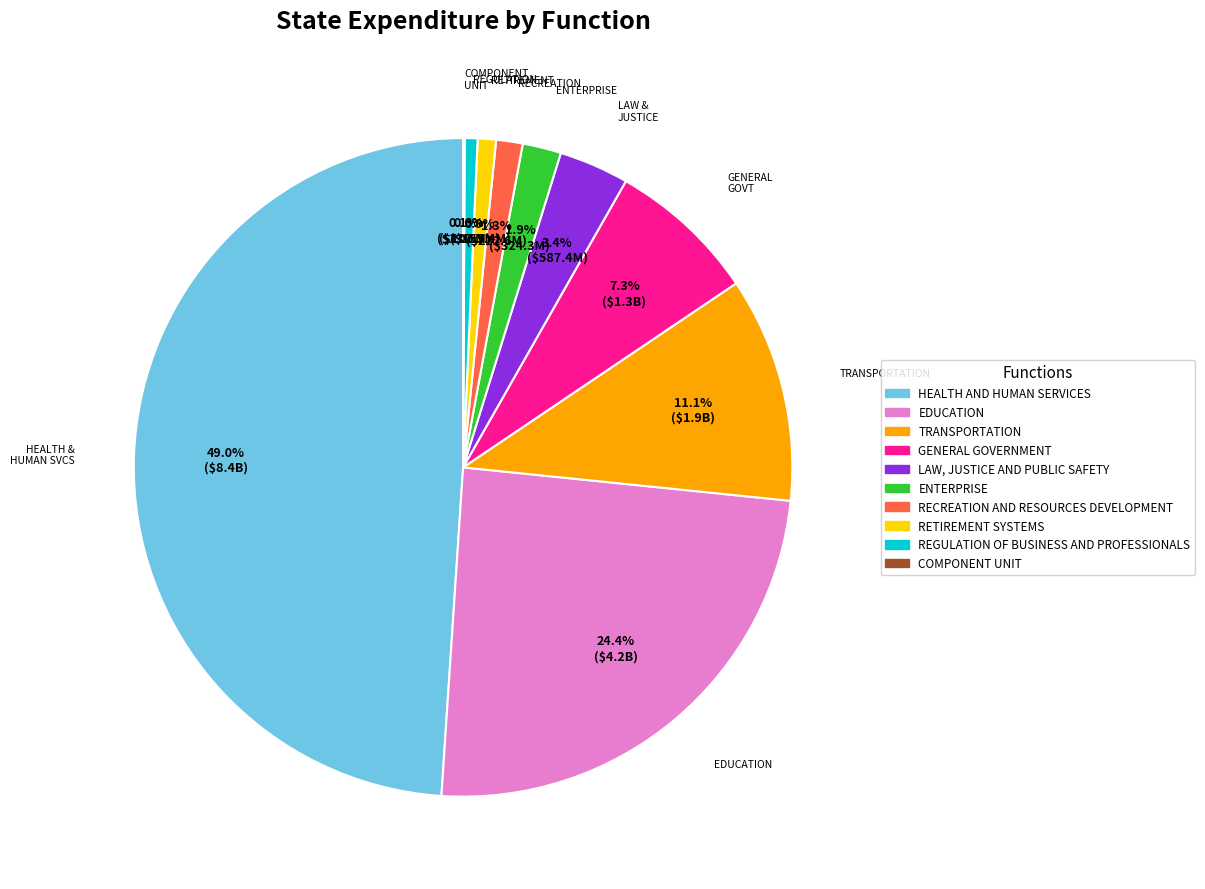

How much of the chart is everything except RECREATION AND RESOURCES DEVELOPMENT?

98.7%